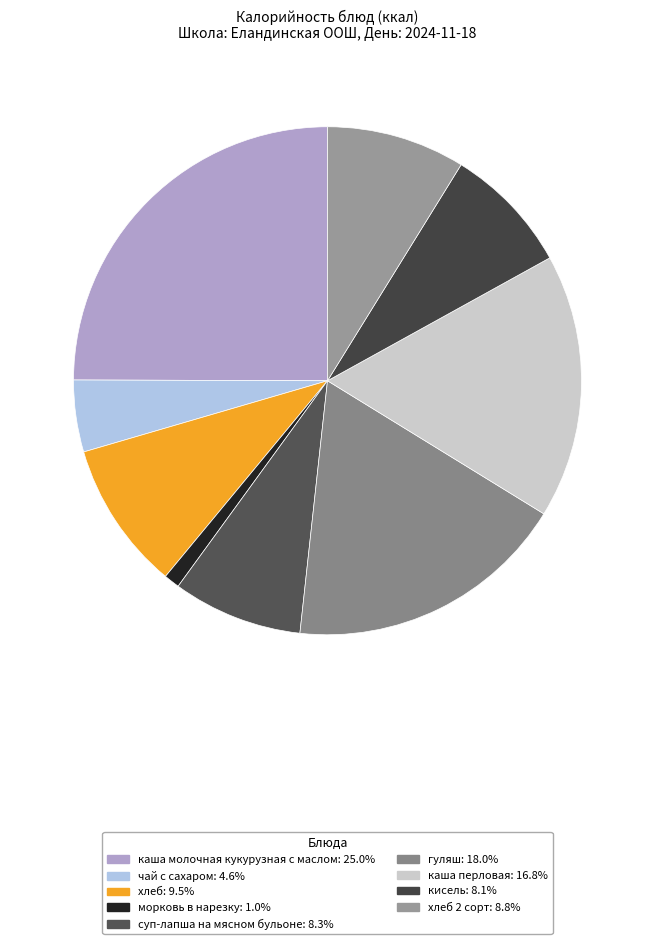

Is there any slice that represents more than half of the pie?

No